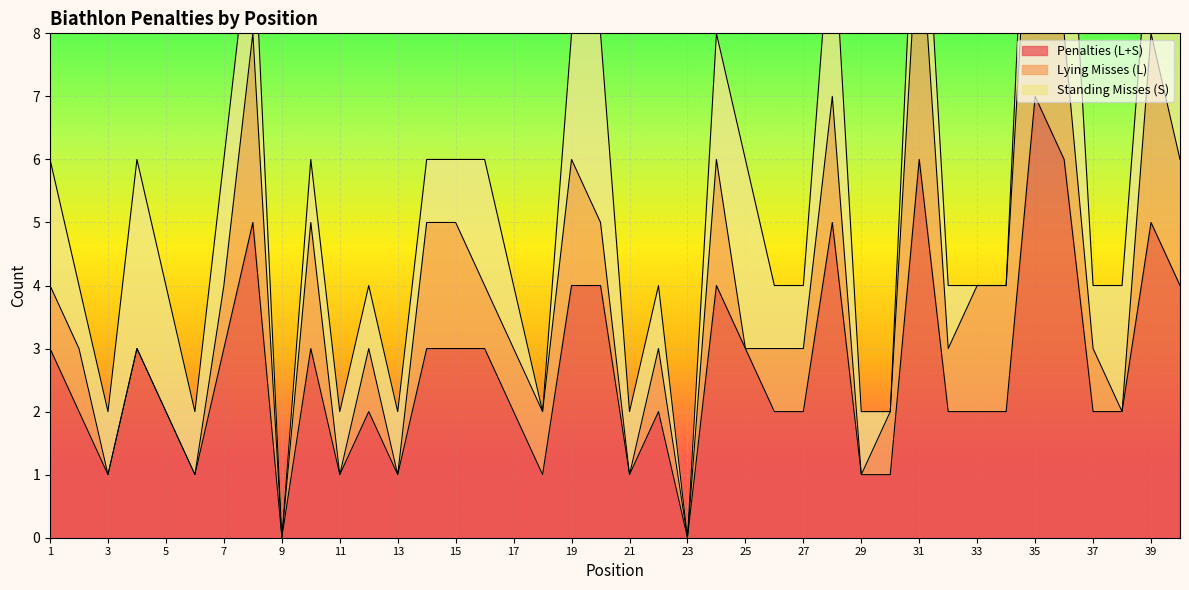

What is the total value across all series at 2?

4